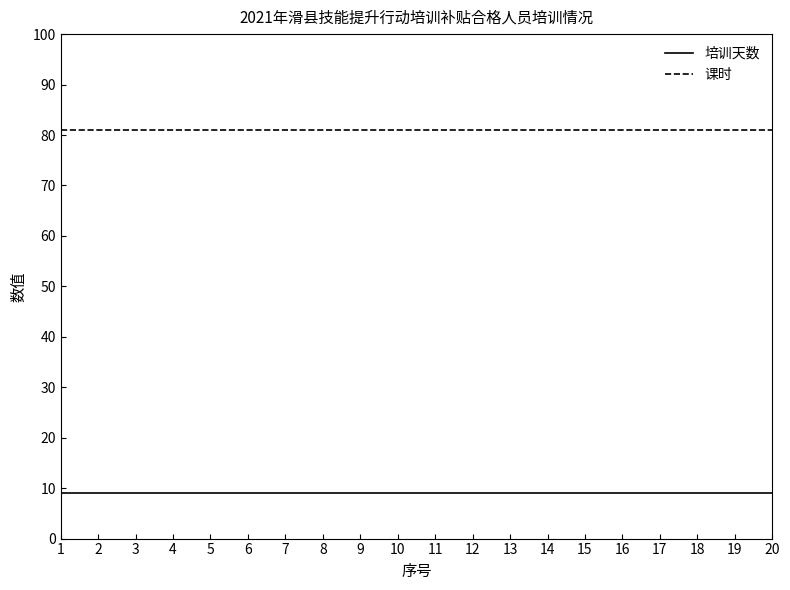

What is the spread (max minus min) of values at 17?

72